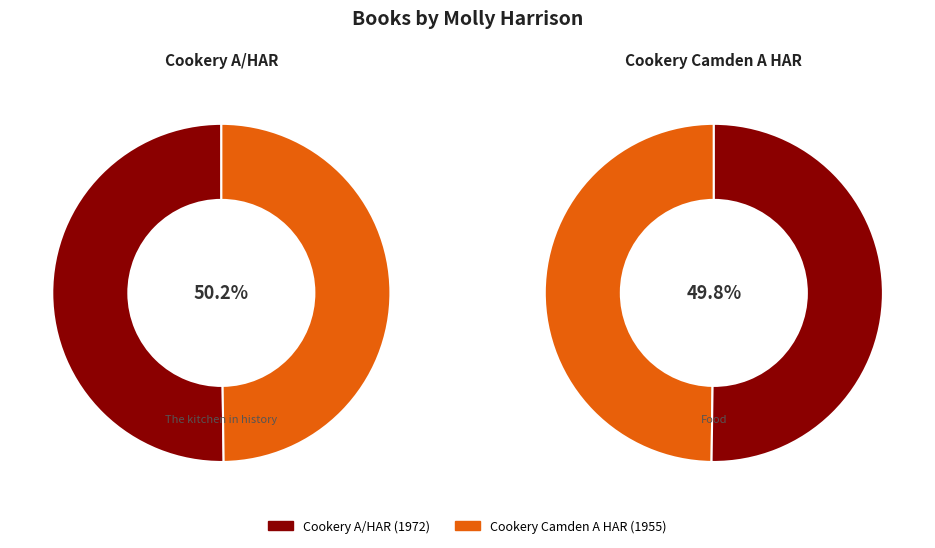

Is it true that Cookery Camden A HAR is 50% of the pie?

True